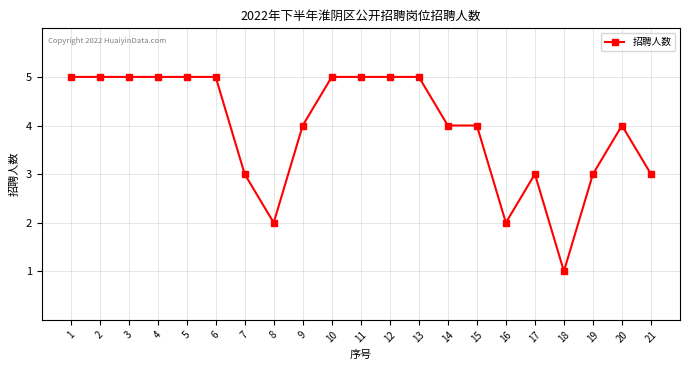

Which category has the lowest value across all series?

18